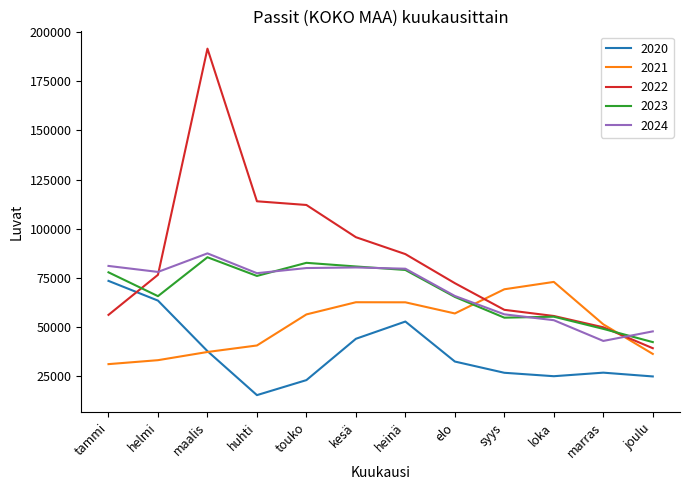

Is this an area chart (filled region under the line)?

No